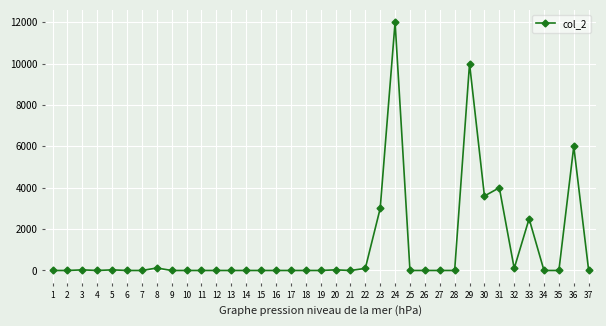

How many values exceed 0?

13